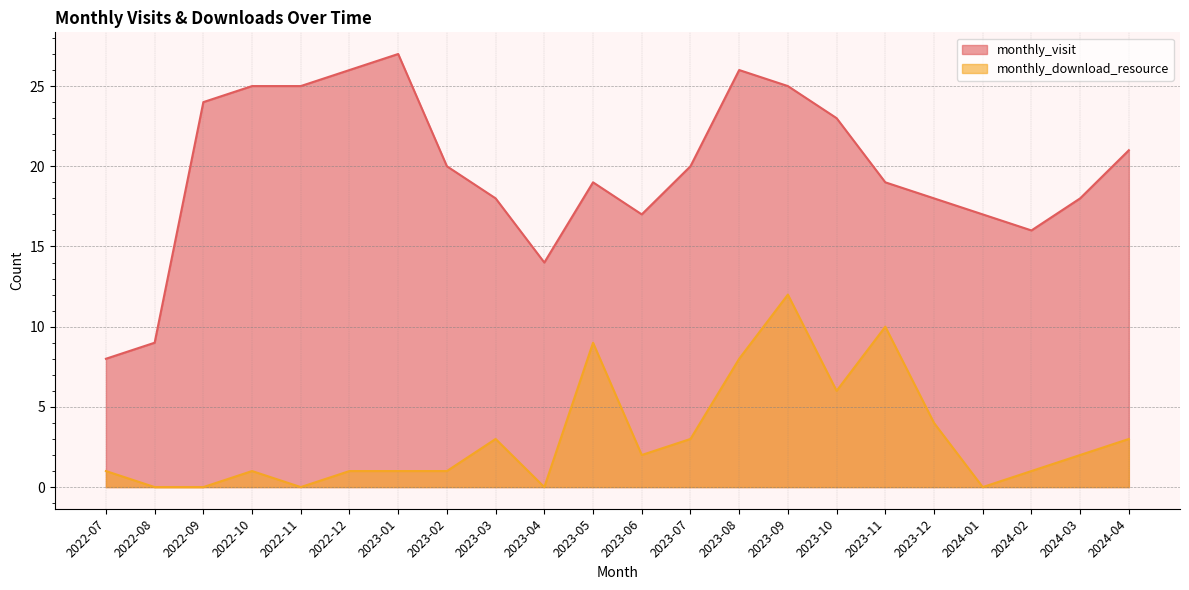

How many values in the monthly_download_resource series exceed 2?

9